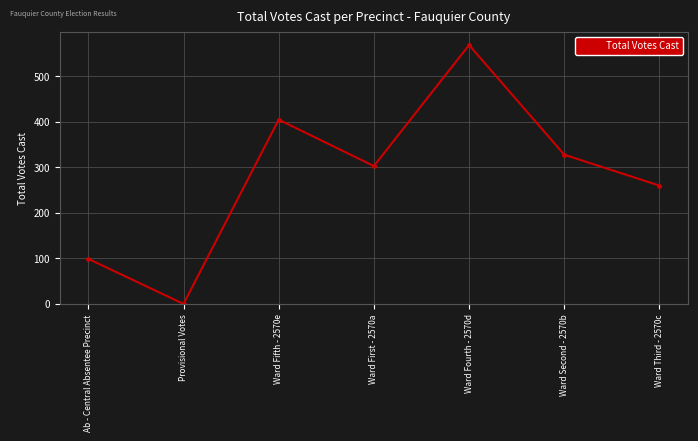

Between Provisional Votes and Ward Second - 2570b, which is larger?

Ward Second - 2570b